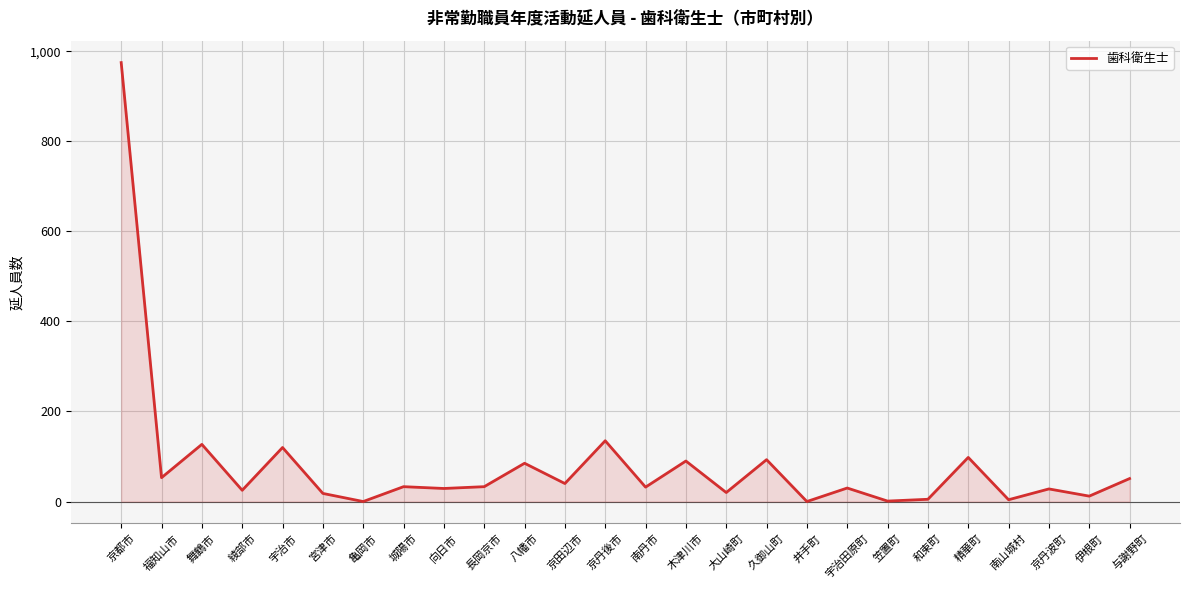

Read the value at 与謝野町.

51